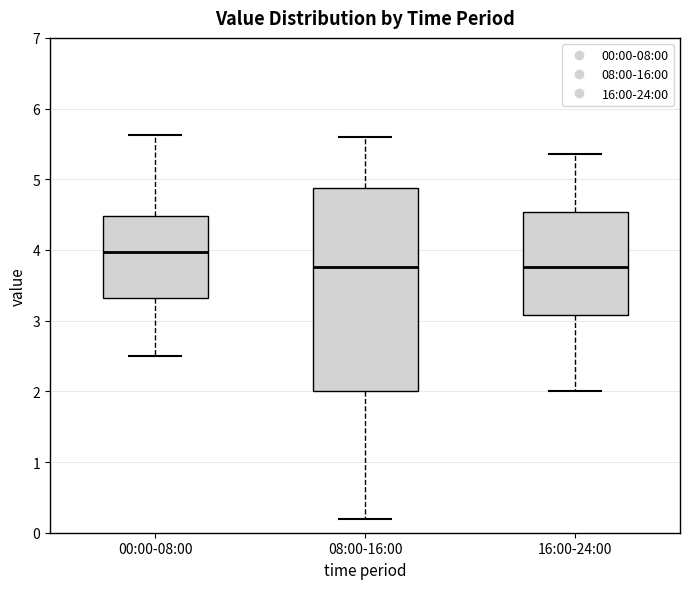

Where does the lower whisker of the box for 16:00-24:00 end on the y-axis? The values are not printed on the chart, so give them approximately, as read against the axis.

2.0